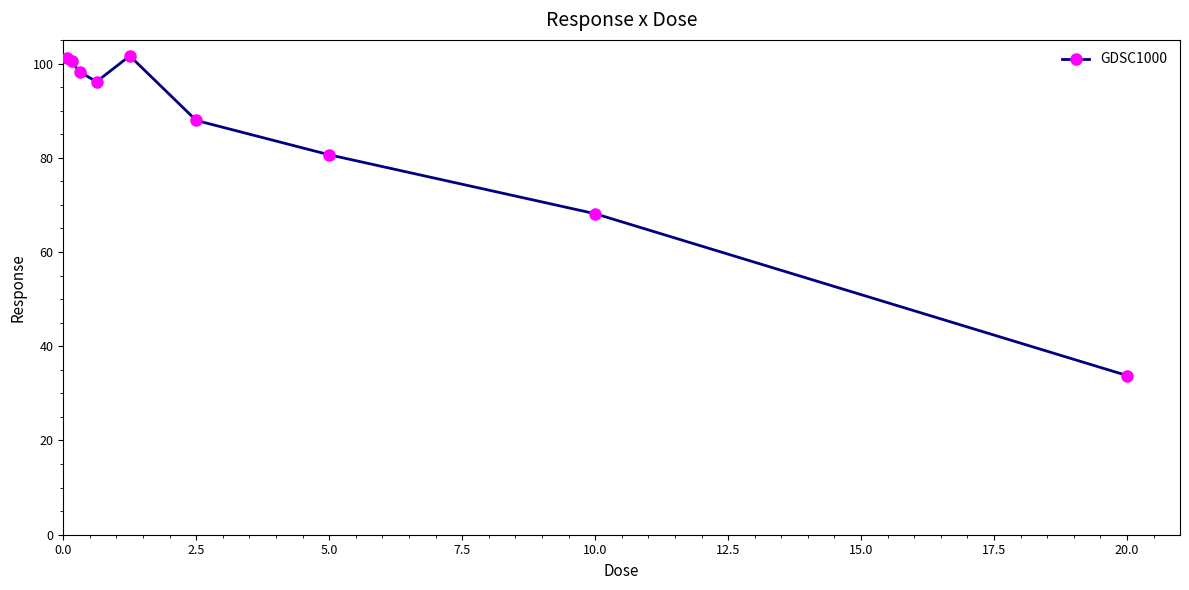

What is the difference between the maximum and minimum values?

67.9